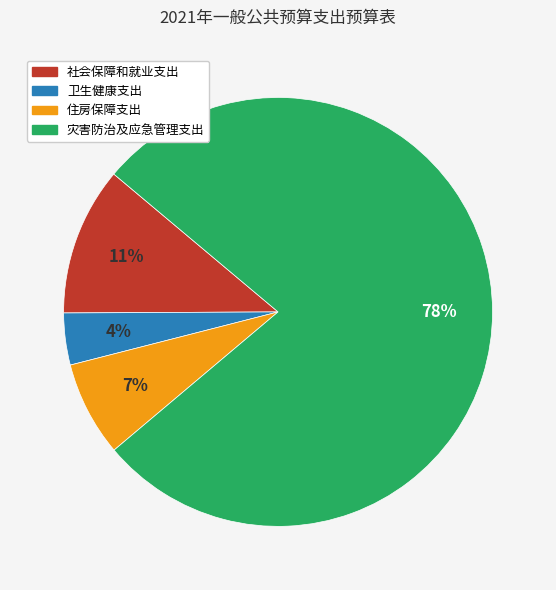

Do 社会保障和就业支出 and 卫生健康支出 together represent more than half of the pie?

No